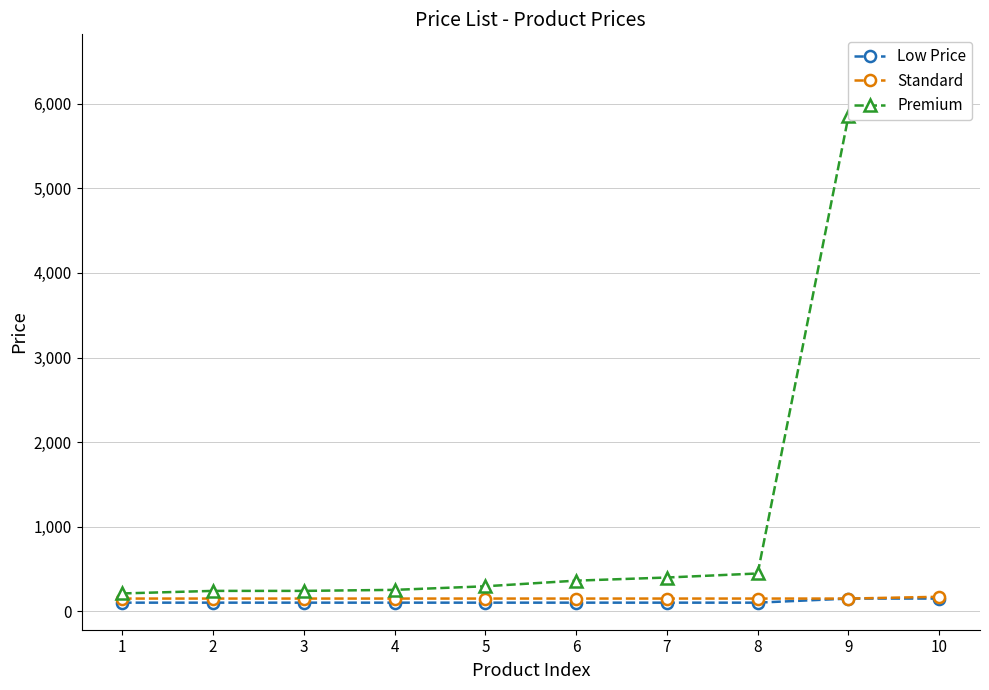

What is the average value of the Premium series?

1480.7